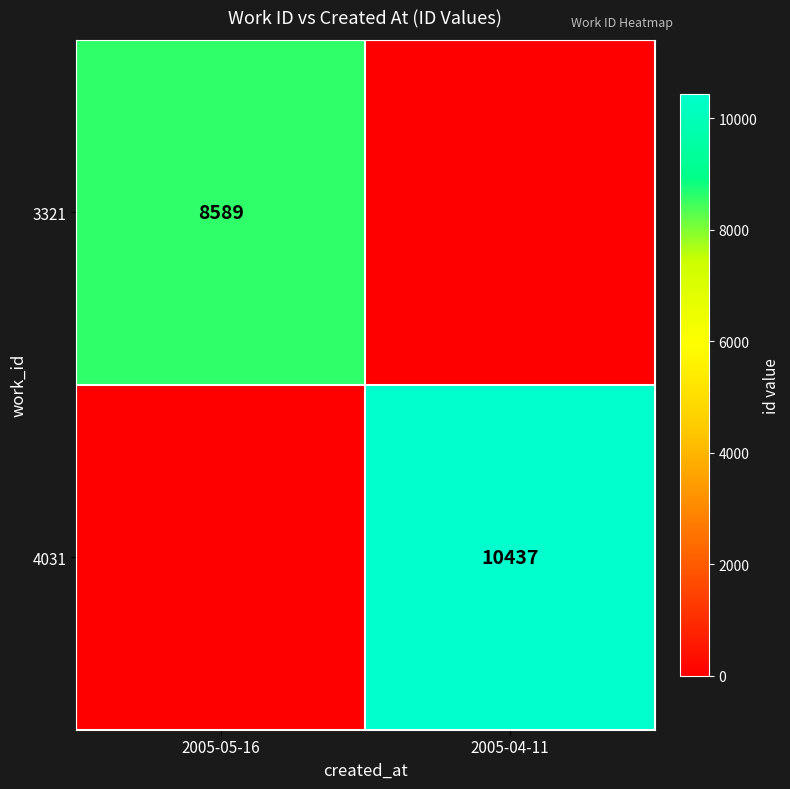

Is the value of 4031 at 2005-04-11 greater than the value of 3321 at 2005-05-16?

Yes